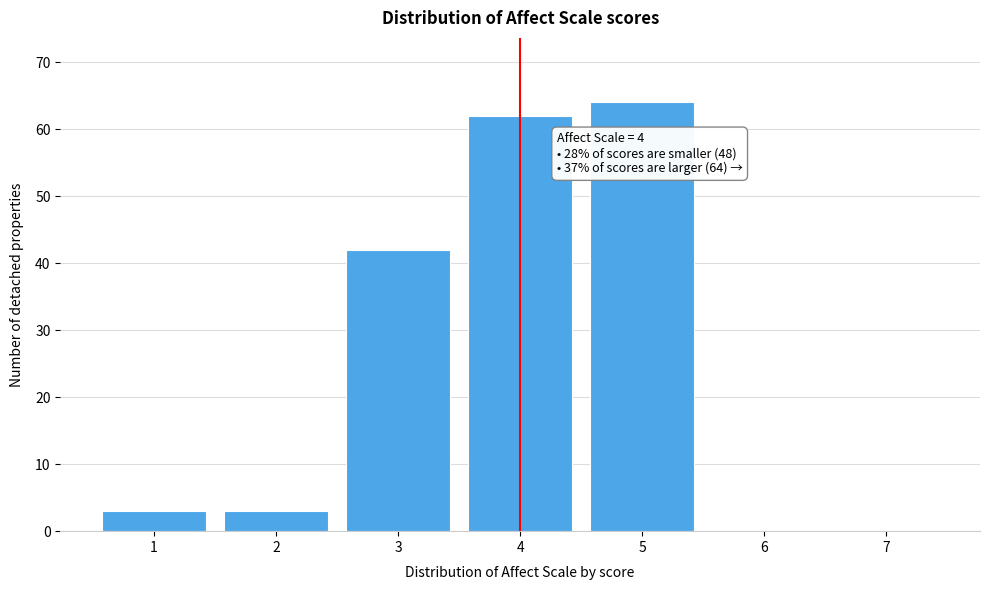

Reading left to right, what are all the values shown in this chart?

1=3	2=3	3=42	4=62	5=64	6=0	7=0